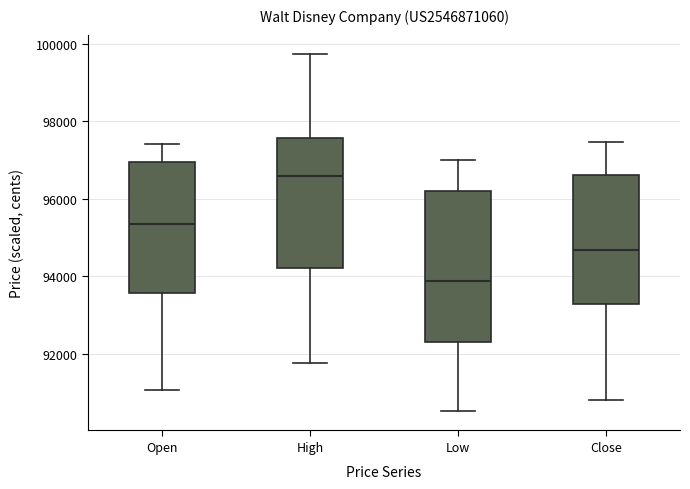

Reading left to right, transcribe this box plot: for each box, give where its median line is, the range the box spans, and where its two whiskers end, as read against the y-axis. The values are not printed on the chart, so give them approximately, as read against the axis.

Open: median 95400, box 93600 to 97000, whiskers 91000 to 97400
High: median 96600, box 94200 to 97600, whiskers 91800 to 99800
Low: median 93800, box 92400 to 96200, whiskers 90600 to 97000
Close: median 94600, box 93200 to 96600, whiskers 90800 to 97400